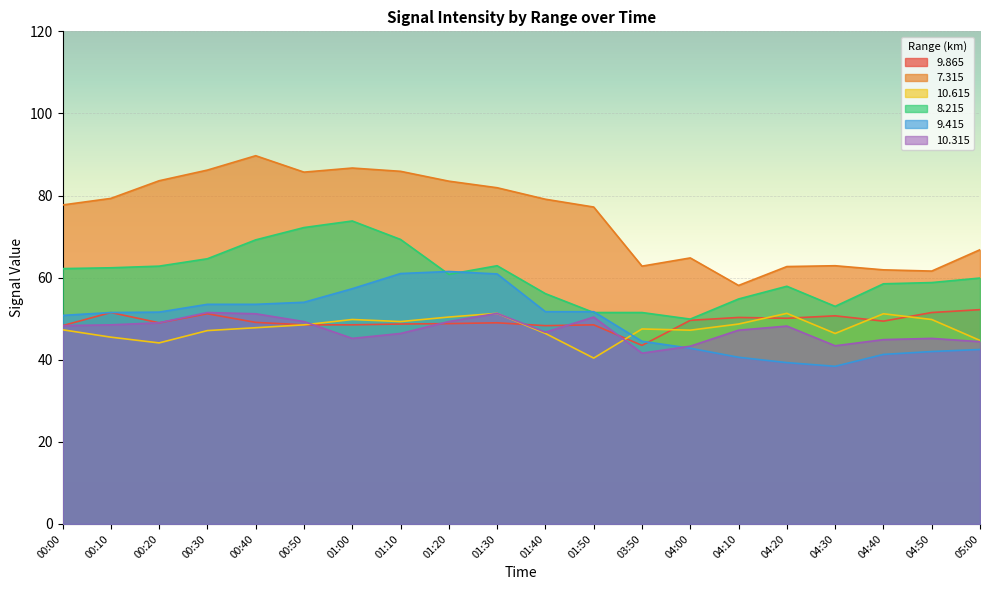

True or false: 9.865 has a value of 49.4 at 04:40.

True